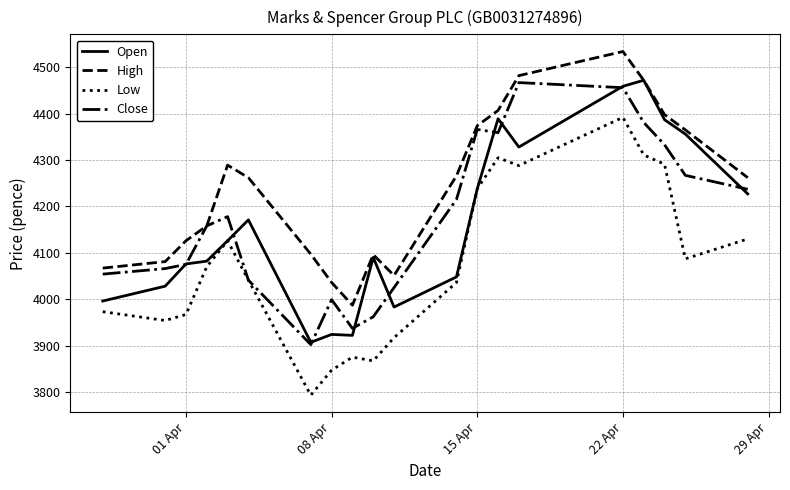

What is the maximum value for High?

4534